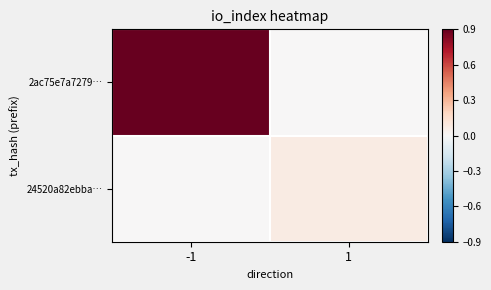

Reading left to right, transcribe all the data shown in this chart.

2ac75e7a7279…: -1=0.9	1=0.0
24520a82ebba…: -1=0.0	1=0.1